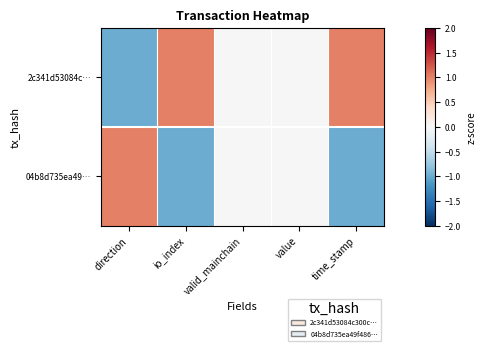

Rank the series at time_stamp from lowest to highest value.

04b8d735ea49…, 2c341d53084c…